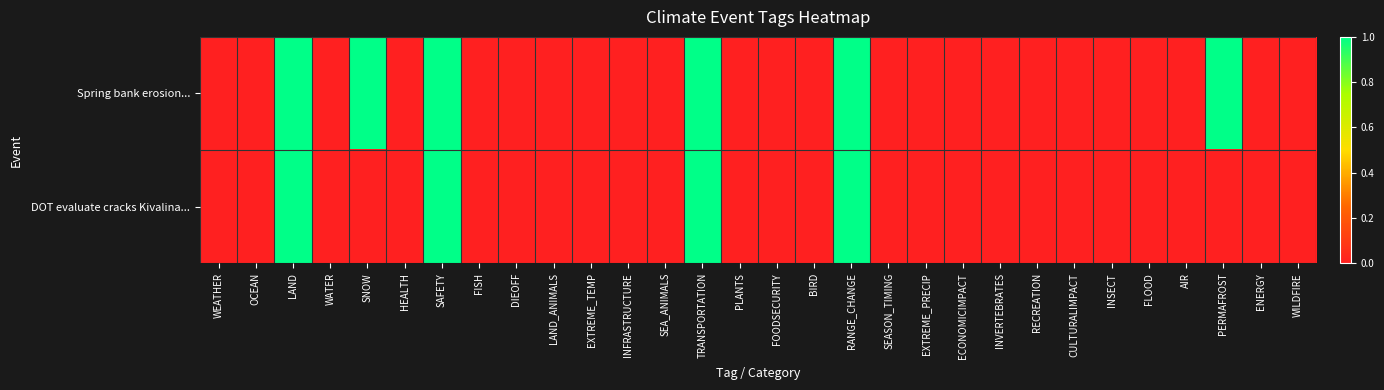

What is the total value across all series at RANGE_CHANGE?

2